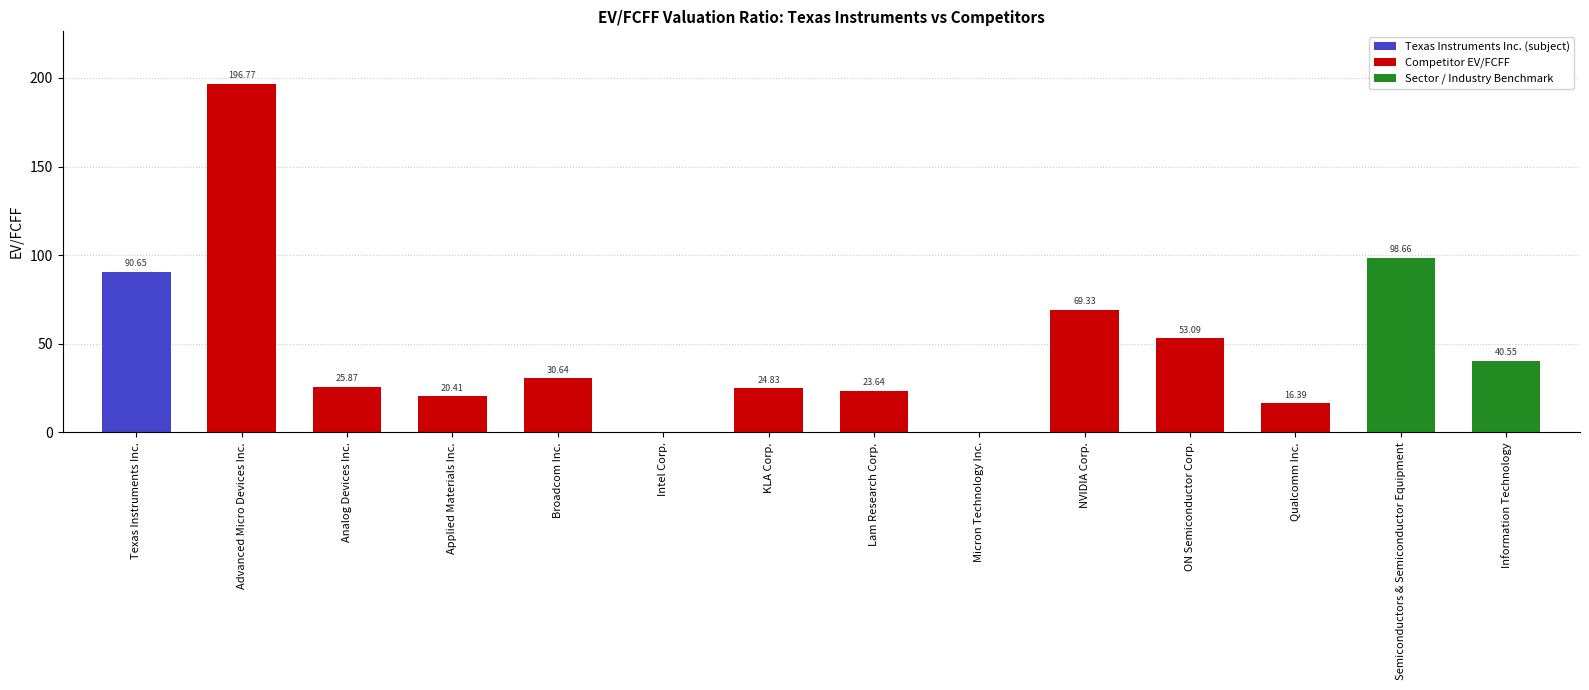

At which category does the chart reach its peak across all series?

Advanced Micro Devices Inc.